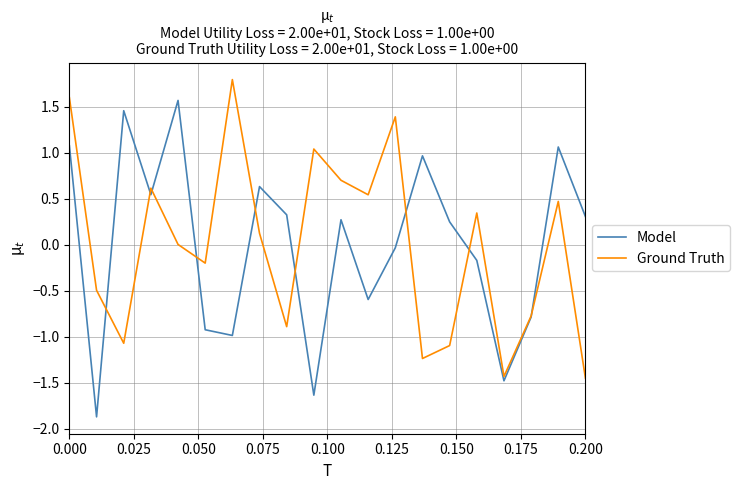

Does the chart have visible grid lines?

Yes